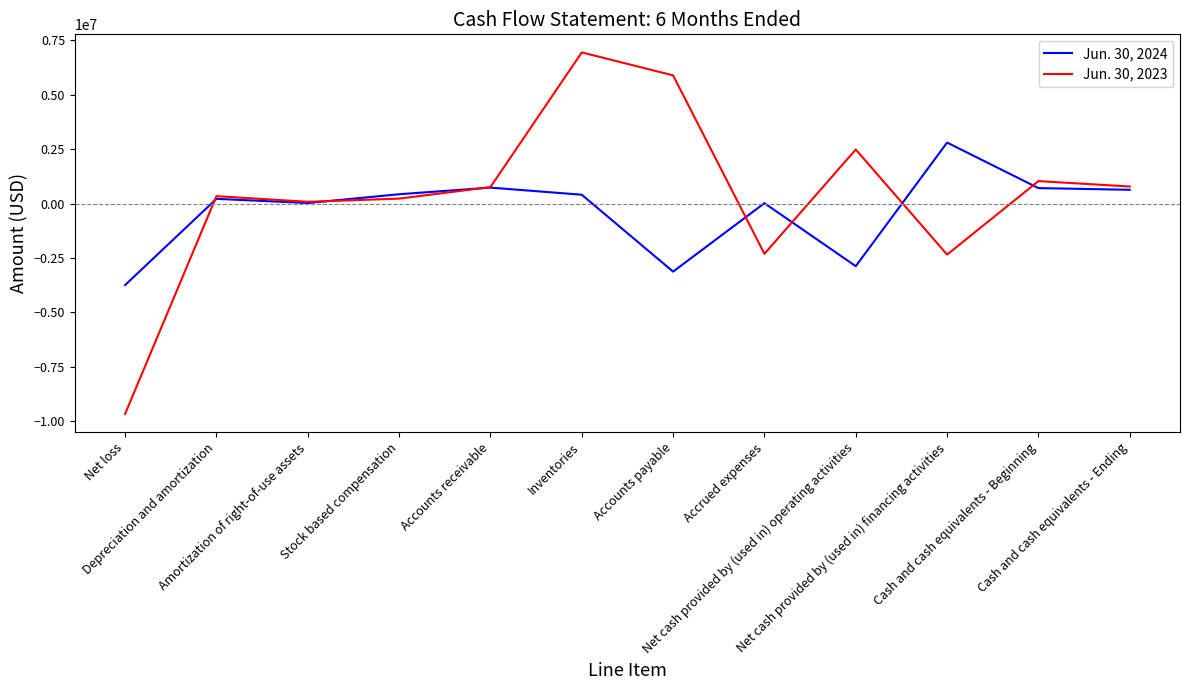

In Jun. 30, 2023, how many points are higher than both neighbors (excluding endpoints)?

4